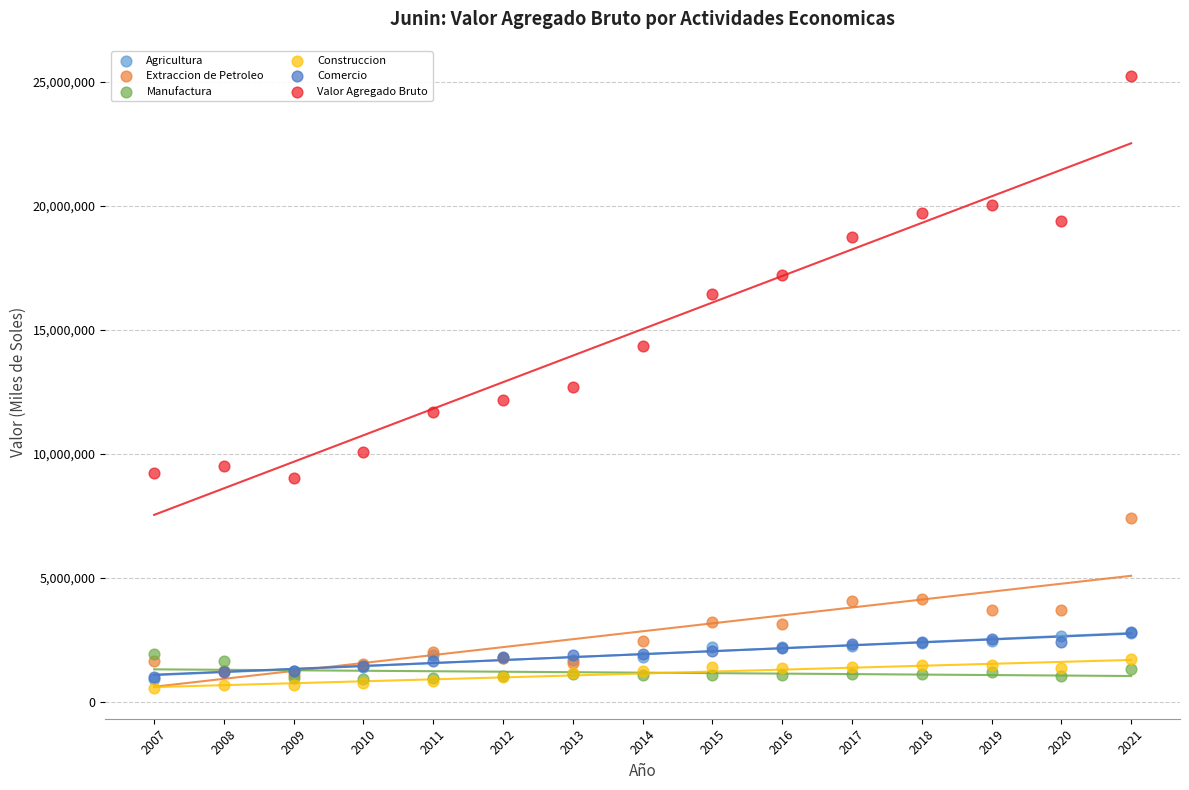

What are all the series names shown in the legend?

Agricultura, Extraccion de Petroleo, Manufactura, Construccion, Comercio, Valor Agregado Bruto